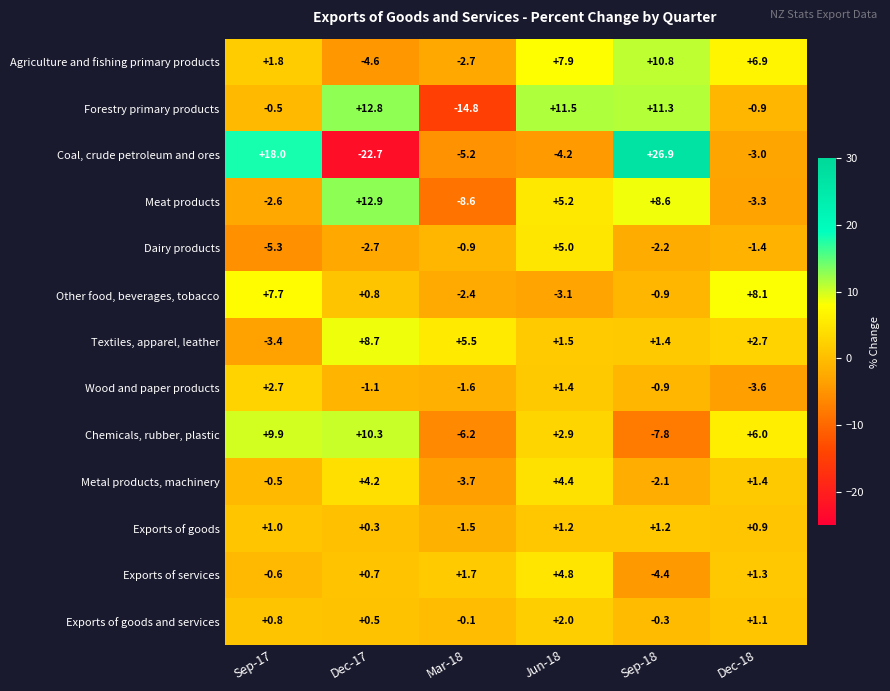

Which series has the widest spread of values?

Coal, crude petroleum and ores